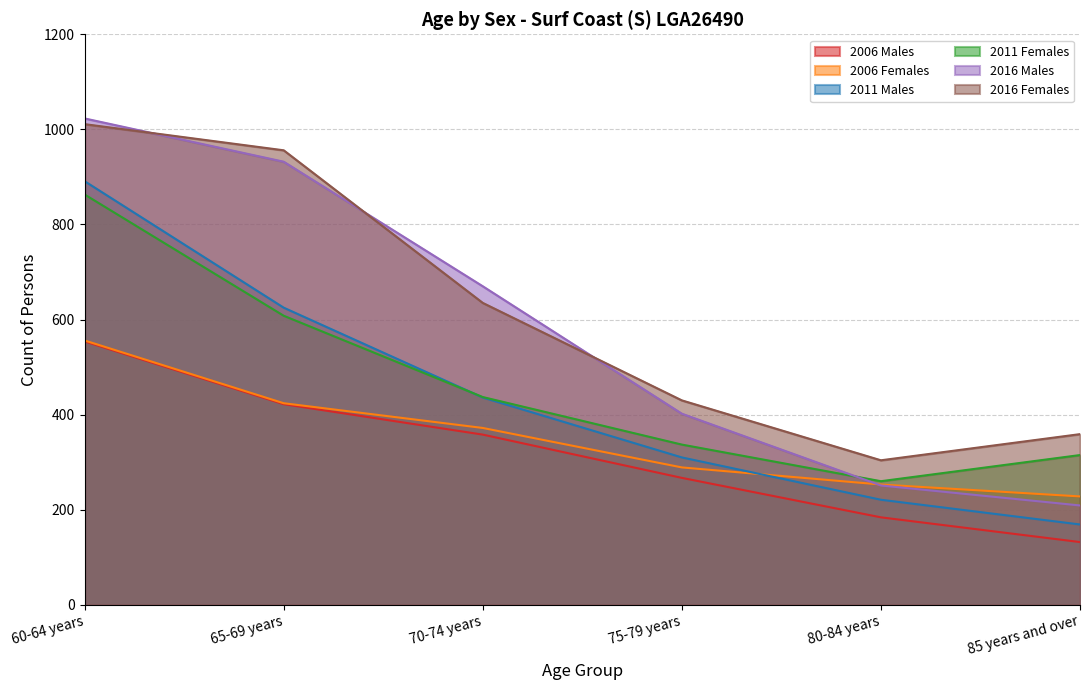

Count the number of data series in this chart.

6